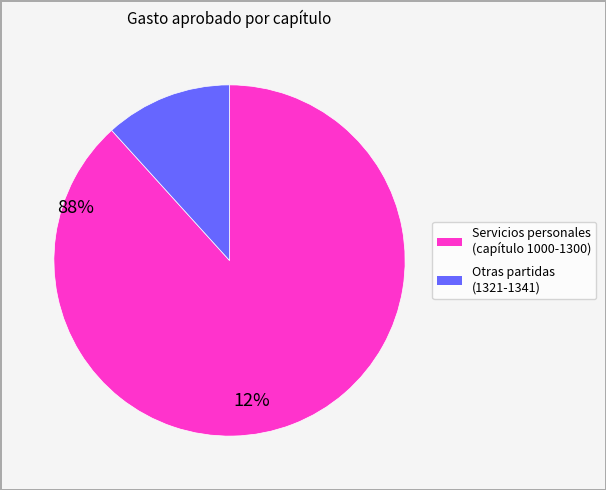

Does any single category account for the majority?

Yes